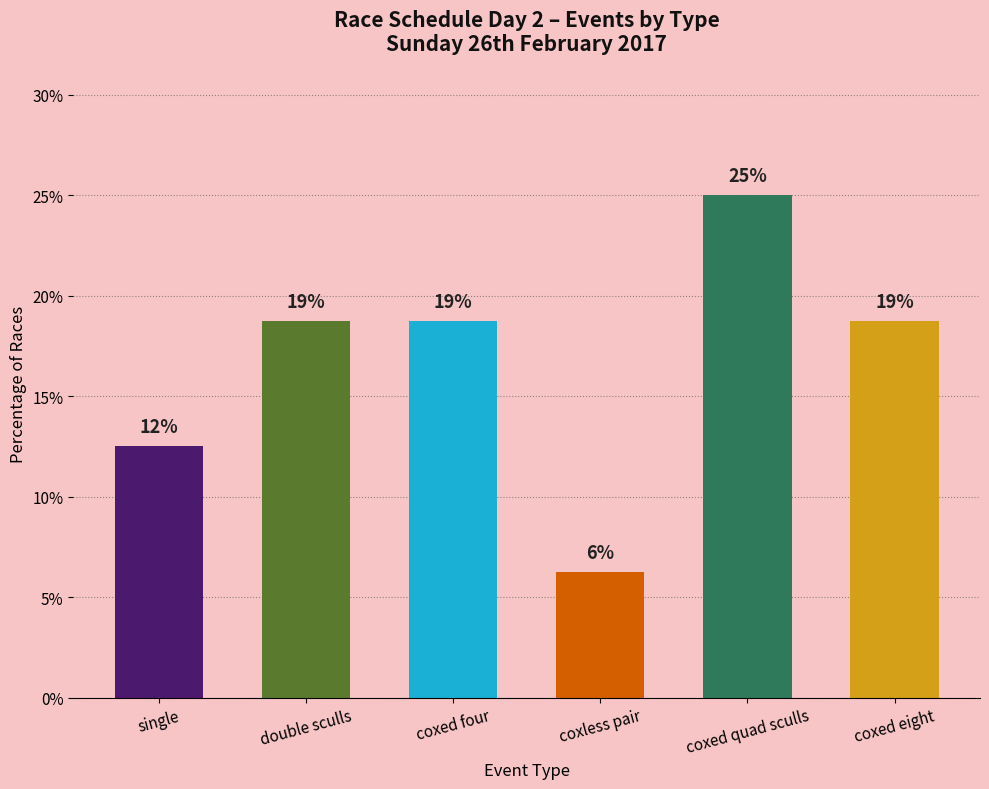

How many bars are there in total?

6